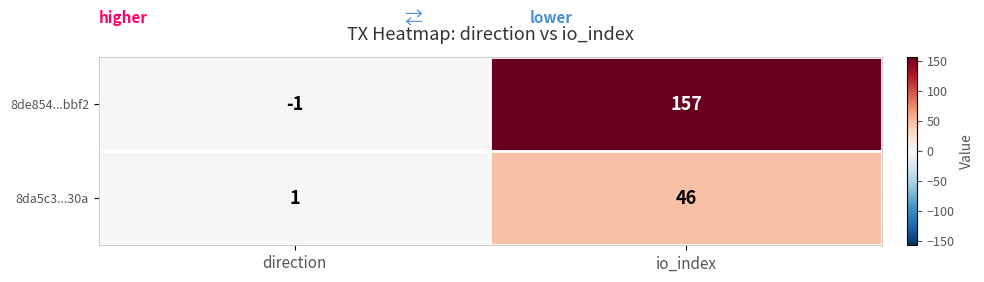

Which series has the largest total across all categories?

8de854...bbf2